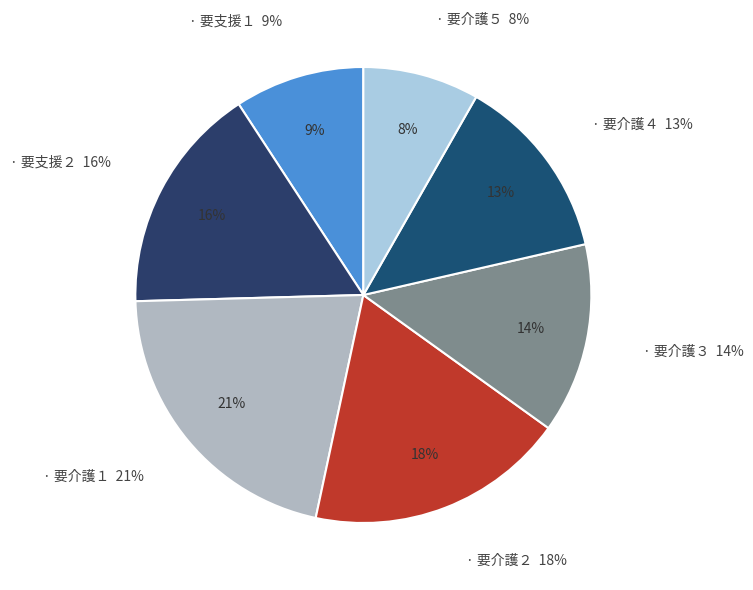

Does 要支援１ represent more than half of the total?

No